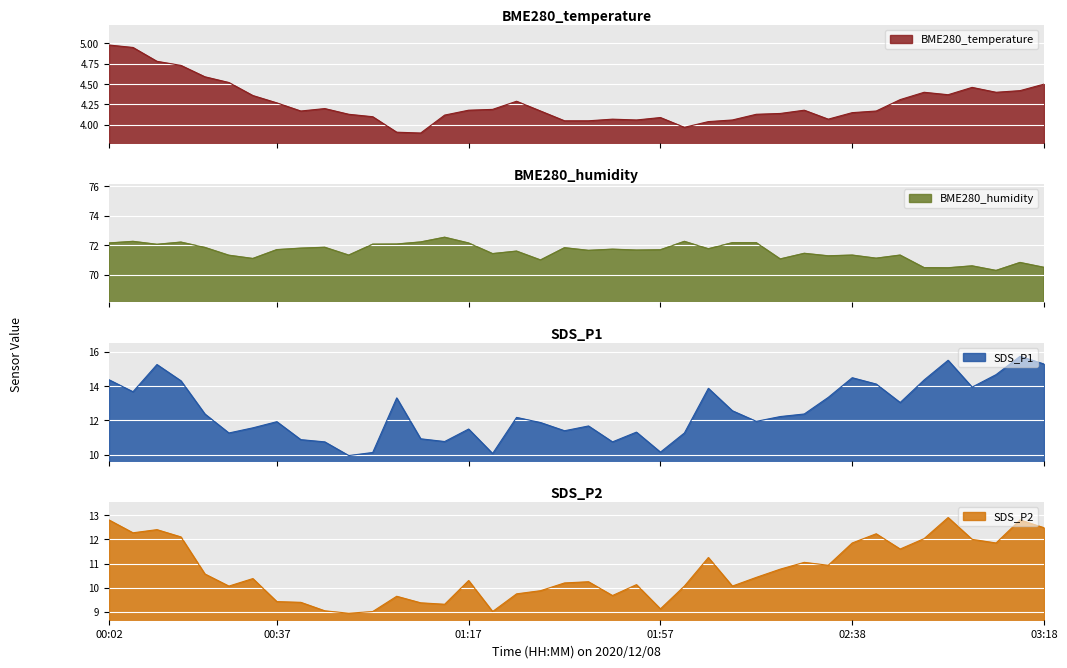

How many distinct data groups are displayed?

4